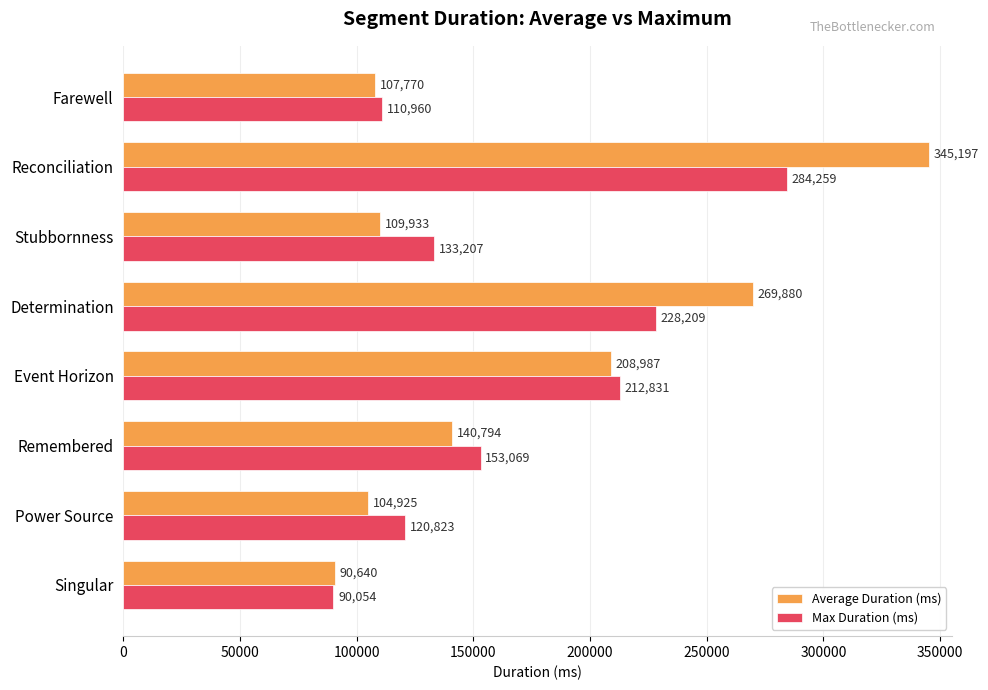

Which series has the widest spread of values?

Average Duration (ms)